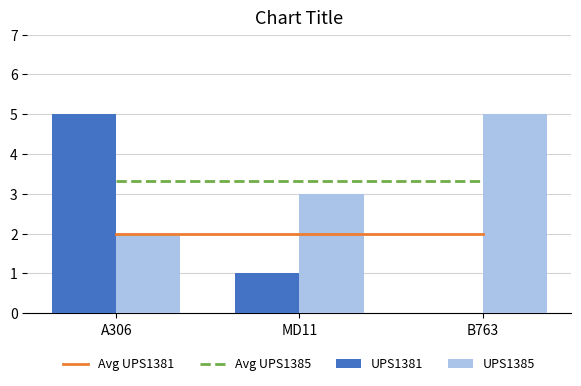

Is it true that Avg UPS1381 equals 2.0 at A306?

True